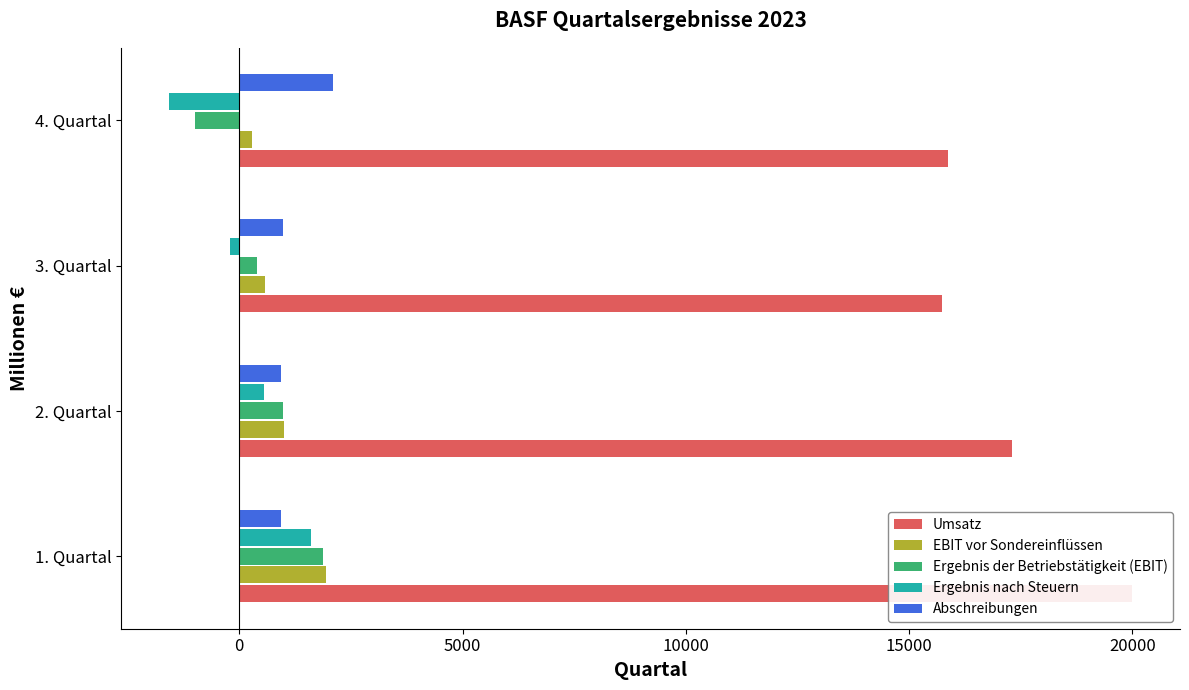

At 4. Quartal, list the series in order from largest to smallest.

Umsatz, Abschreibungen, EBIT vor Sondereinflüssen, Ergebnis der Betriebstätigkeit (EBIT), Ergebnis nach Steuern